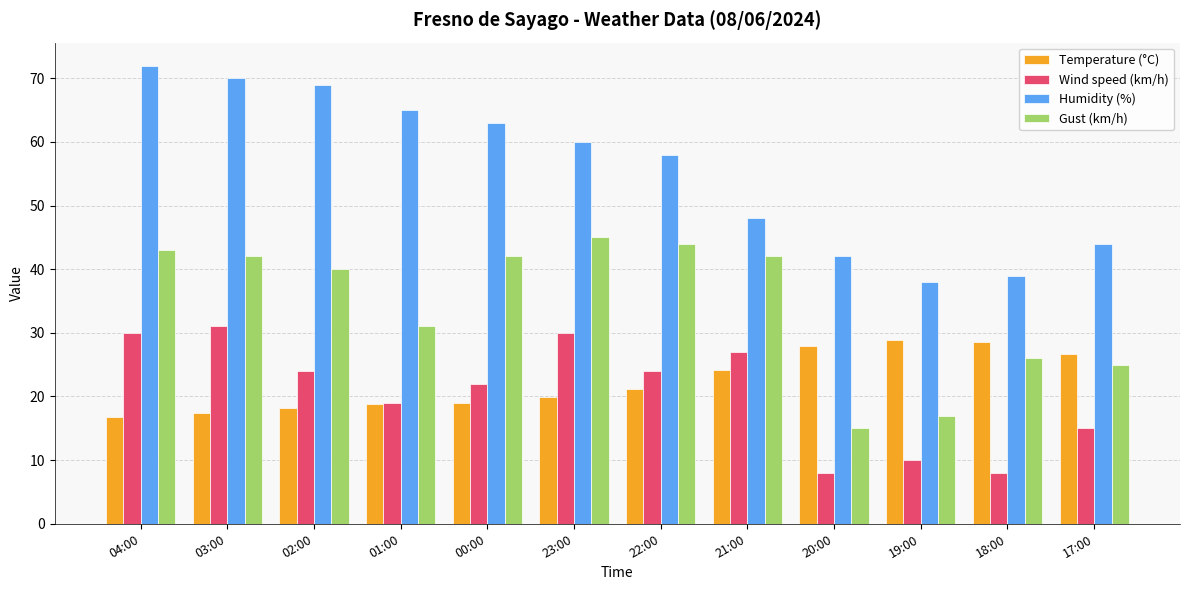

What is the total value across all series at 18:00?

101.5